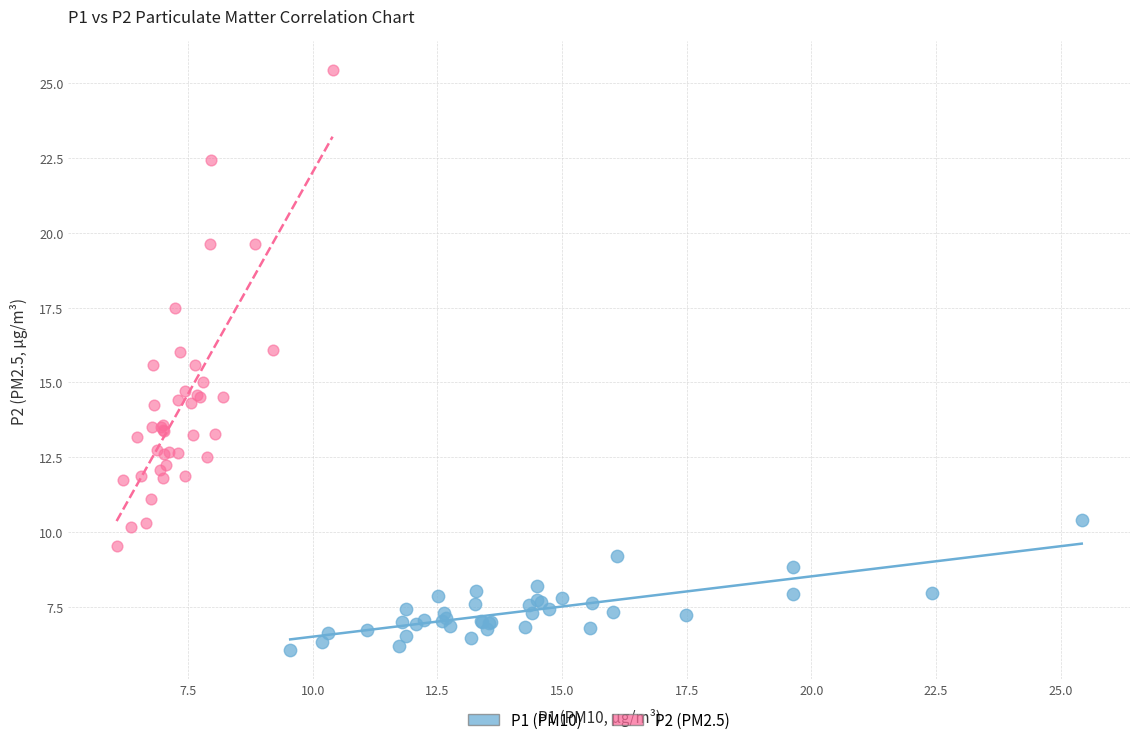

Which series reaches the maximum Y coordinate?

P2 (PM2.5)